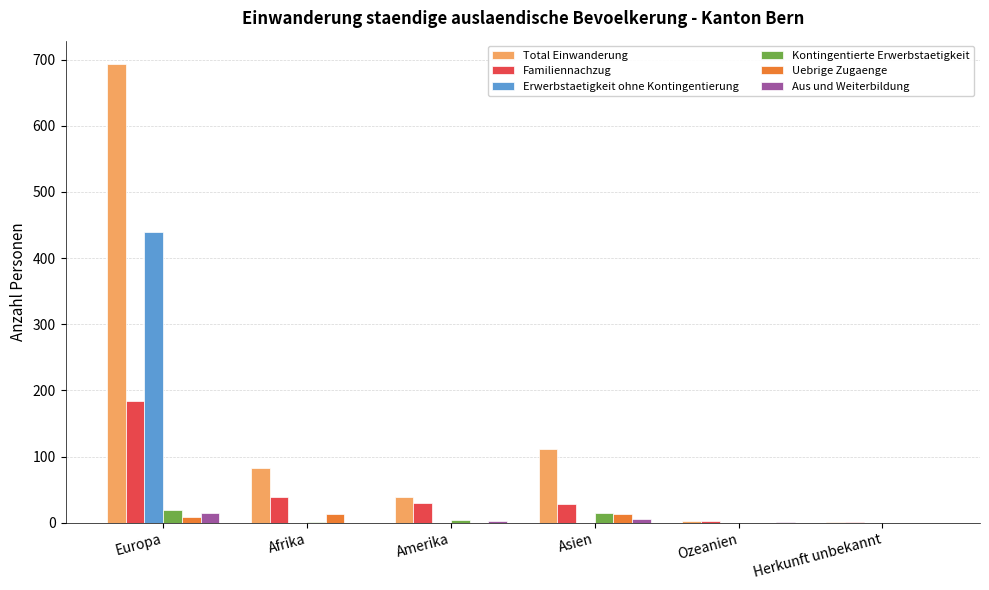

What is the sum of all Familiennachzug values?

285